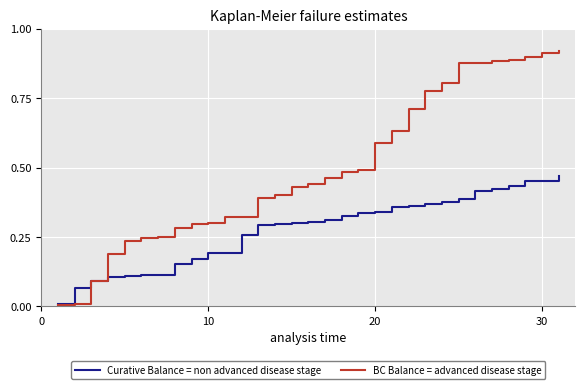

Which series has the largest total across all categories?

BC Balance = advanced disease stage